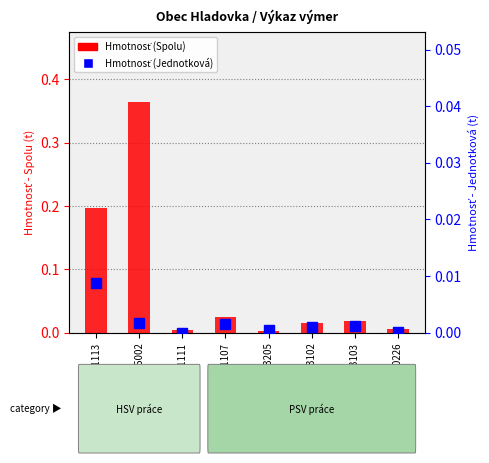

Which series has the largest total across all categories?

Hmotnosť (Spolu)